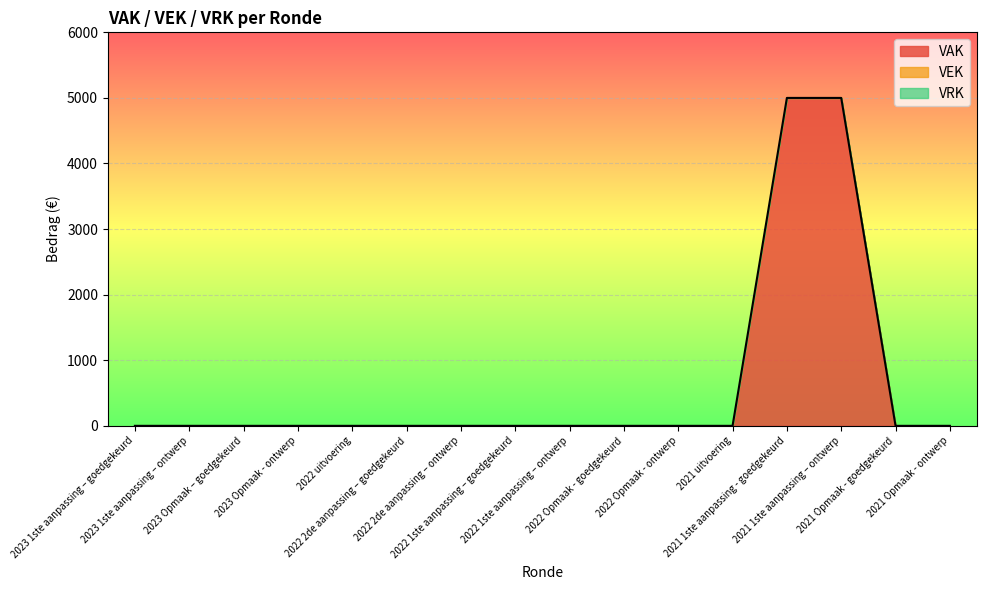

Which series has the largest total across all categories?

VAK